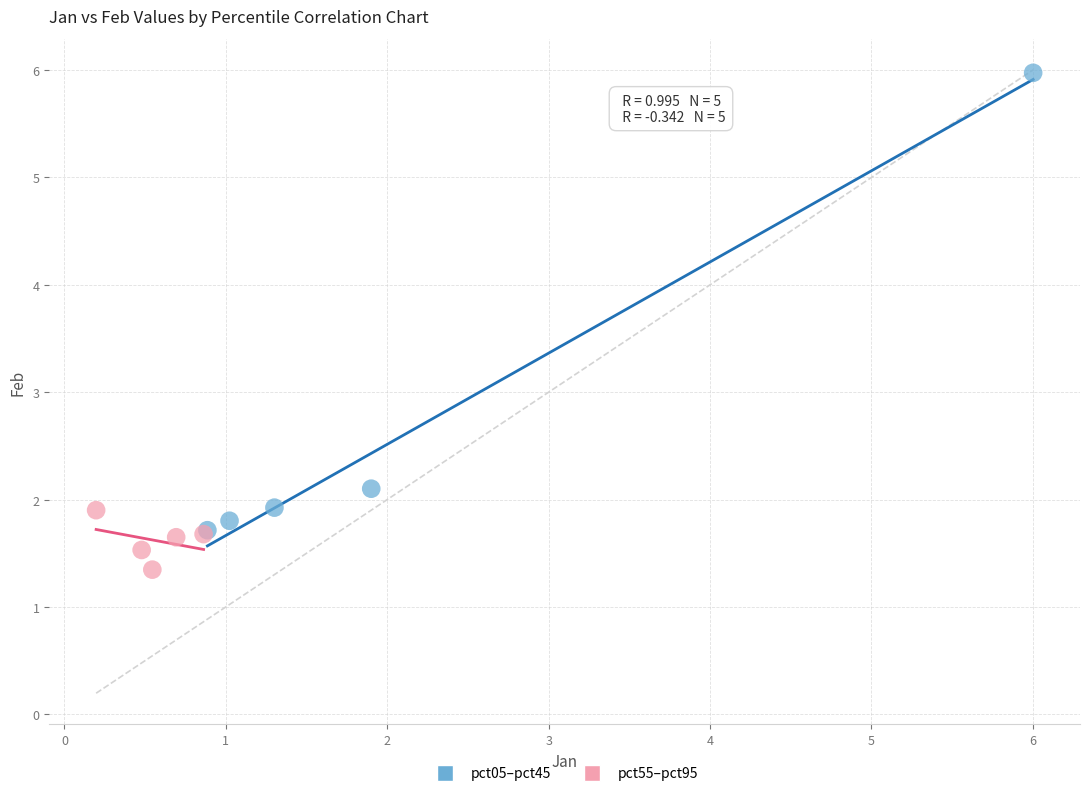

Which series reaches the minimum Y coordinate?

pct55–pct95